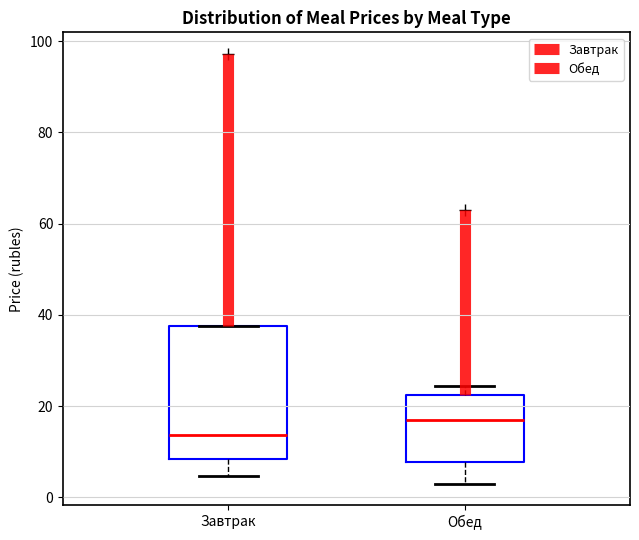

Which box has the highest median line?

Обед